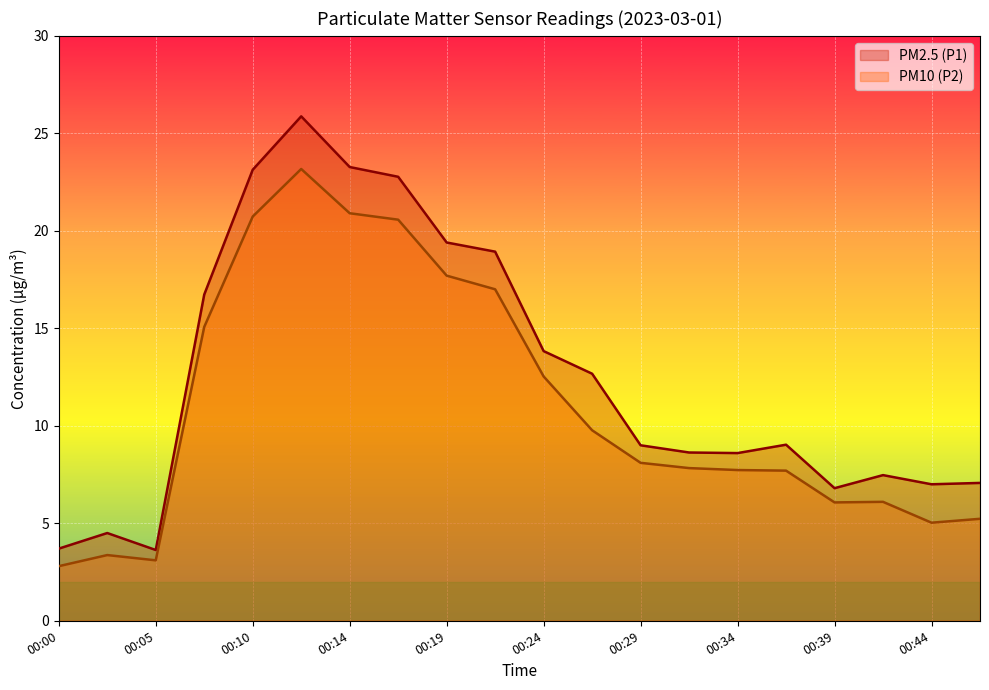

Reading right to left, extract all data points from this chart.

PM2.5 (P1): 00:46=7.1	00:44=7.0	00:41=7.5	00:39=6.8	00:36=9.0	00:34=8.6	00:32=8.6	00:29=9.0	00:27=12.7	00:24=13.8	00:22=18.9	00:19=19.4	00:17=22.8	00:14=23.3	00:12=25.9	00:10=23.1	00:07=16.7	00:05=3.6	00:02=4.5	00:00=3.7
PM10 (P2): 00:46=5.2	00:44=5.0	00:41=6.1	00:39=6.1	00:36=7.7	00:34=7.7	00:32=7.8	00:29=8.1	00:27=9.8	00:24=12.5	00:22=17.0	00:19=17.7	00:17=20.6	00:14=20.9	00:12=23.2	00:10=20.7	00:07=15.1	00:05=3.1	00:02=3.4	00:00=2.8